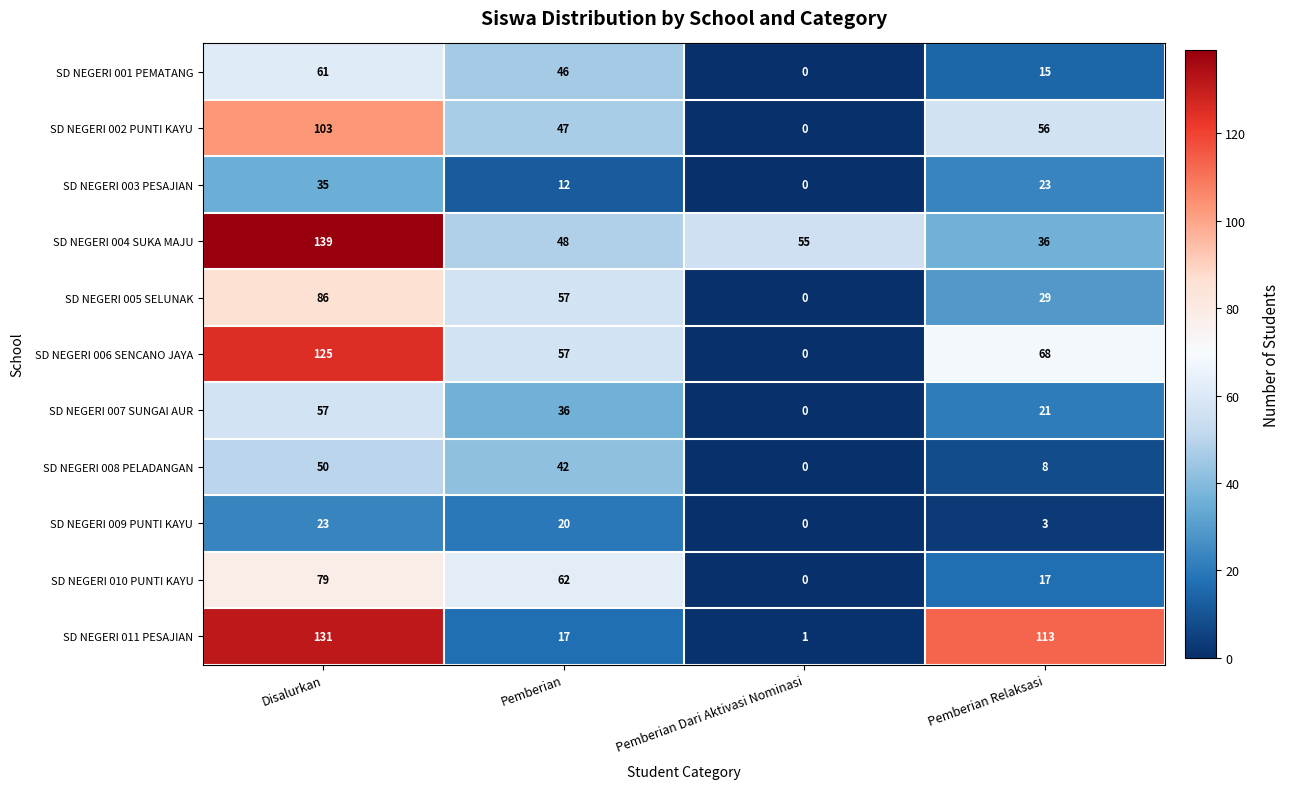

Which series has the largest range (max minus min)?

SD NEGERI 011 PESAJIAN